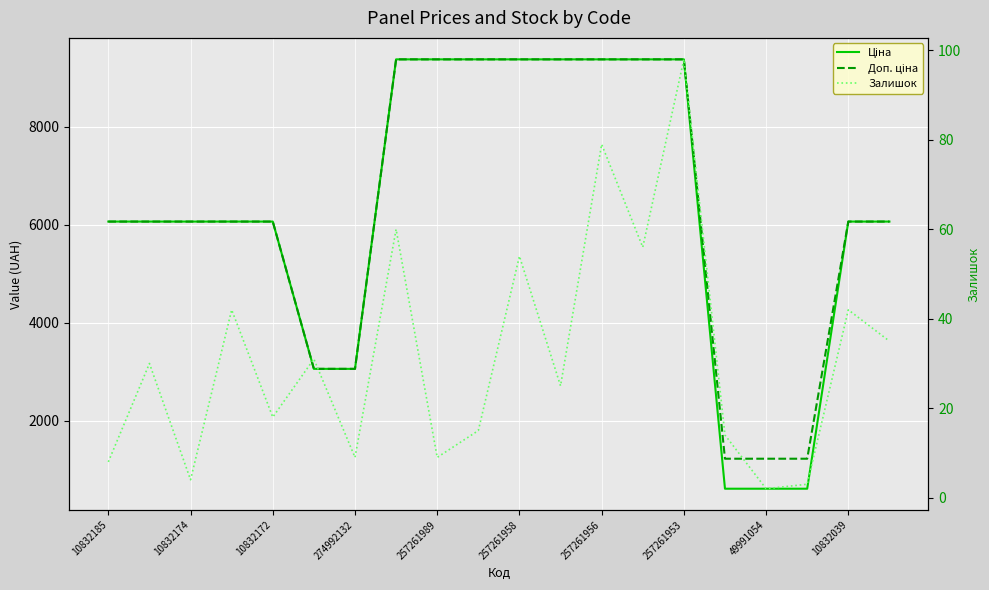

Rank the series at 17 from highest to lowest value.

Доп. ціна, Ціна, Залишок